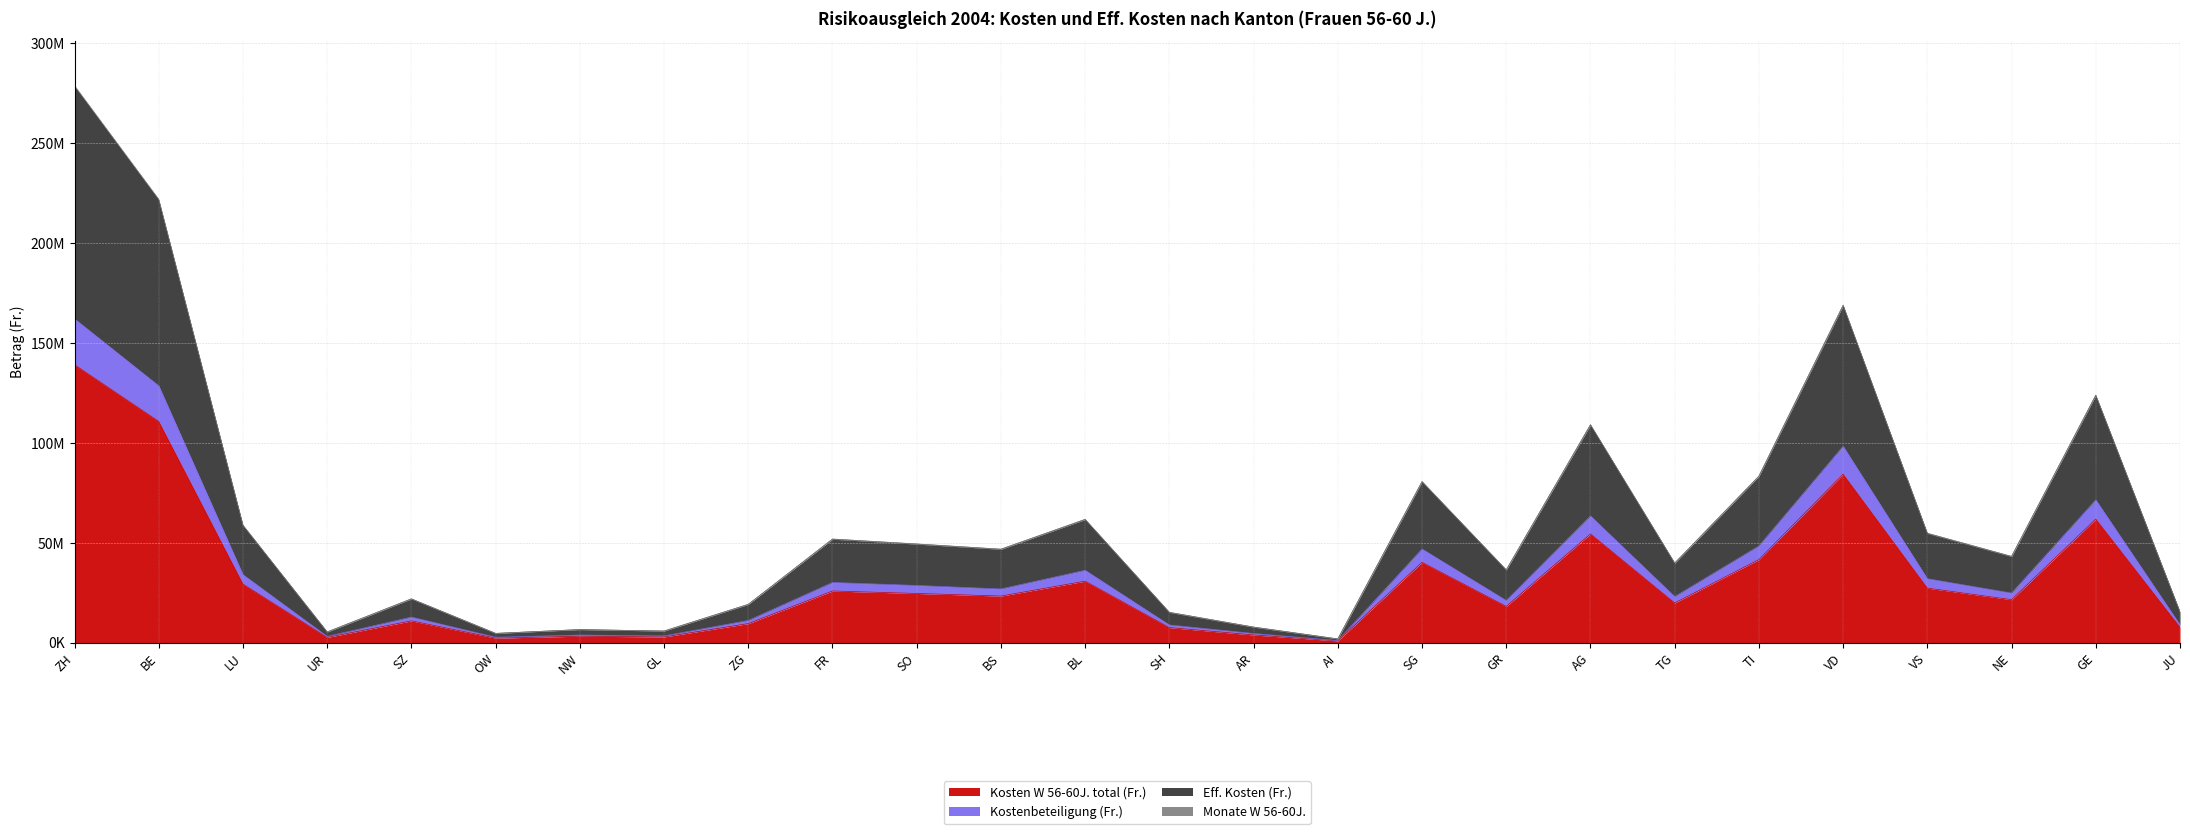

At how many categories does at least one series exceed 66100487?

7